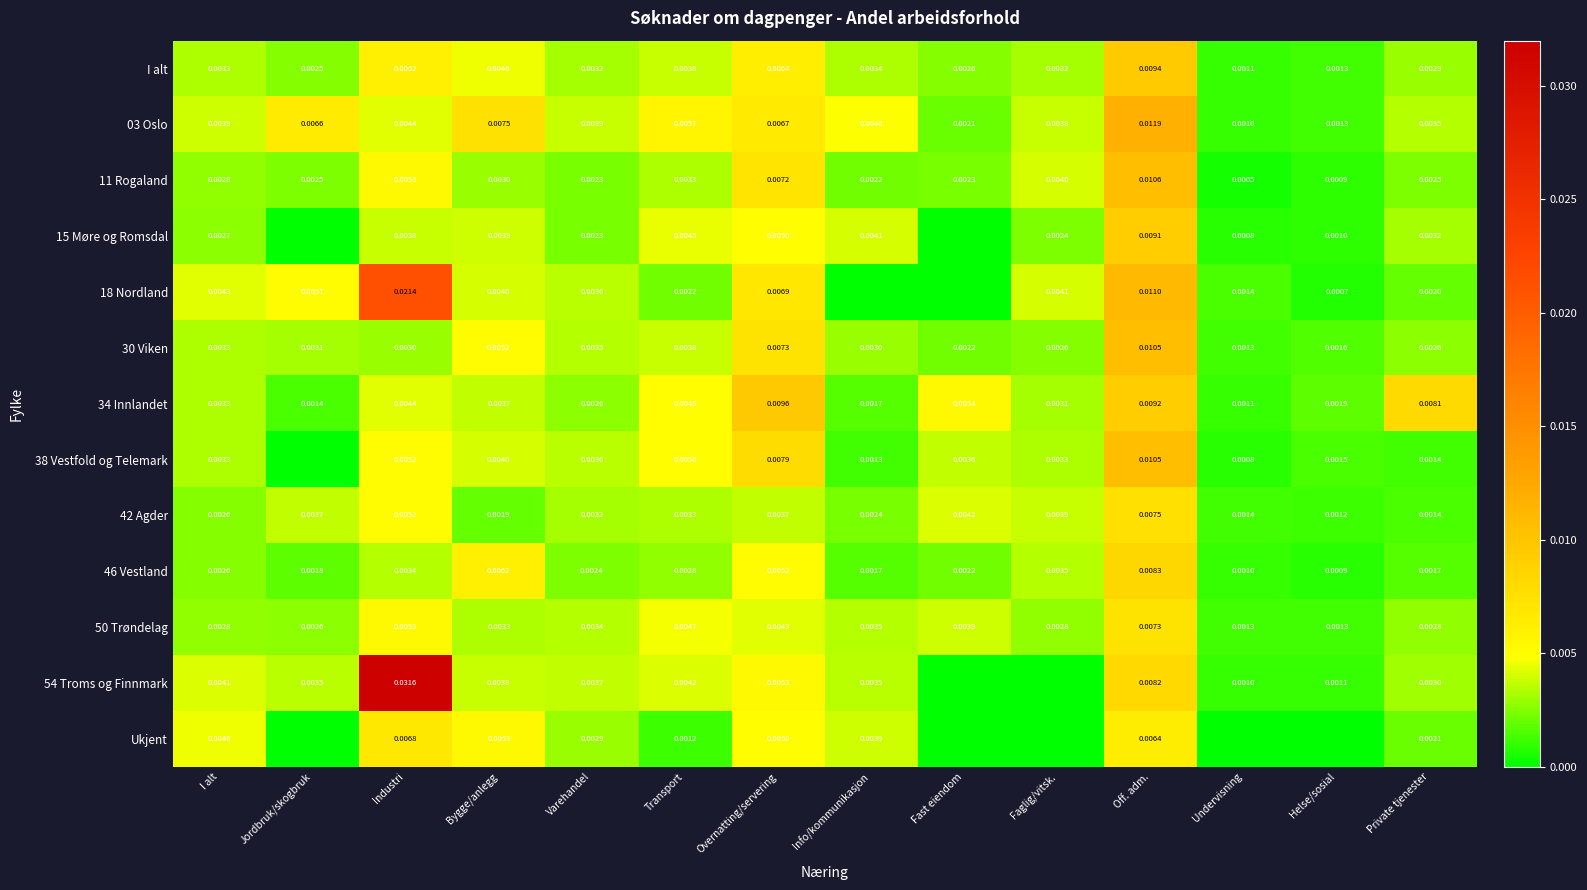

Count the 42 Agder values in the range 0 to 1.

14